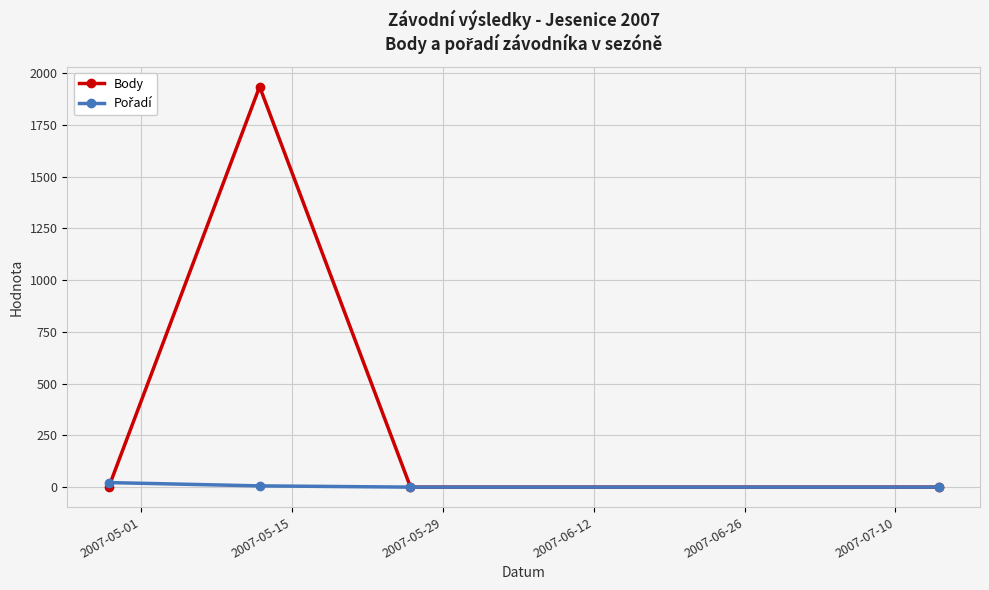

Which series has the widest spread of values?

Body